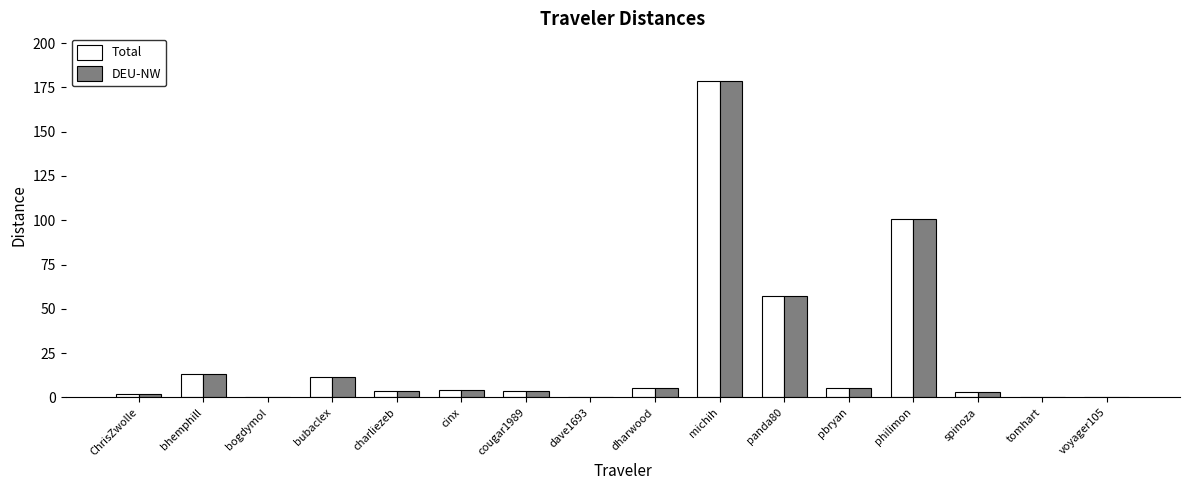

Where is Total nearest to the value 89?

philimon